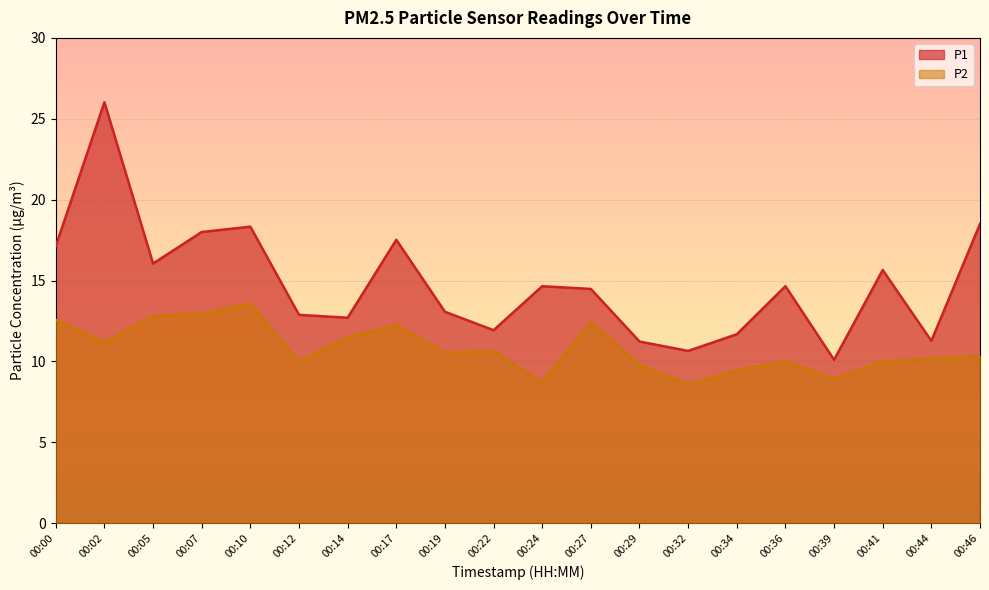

Rank the series at 00:29 from lowest to highest value.

P2, P1